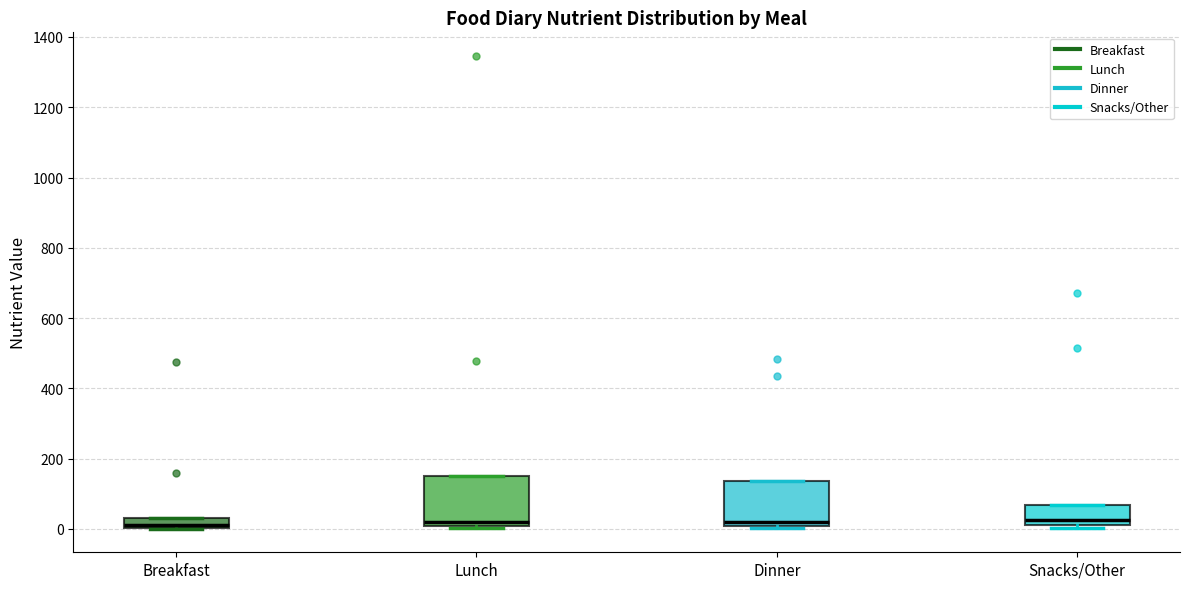

Where is the upper edge of the box for Lunch on the y-axis? The values are not printed on the chart, so give them approximately, as read against the axis.

160